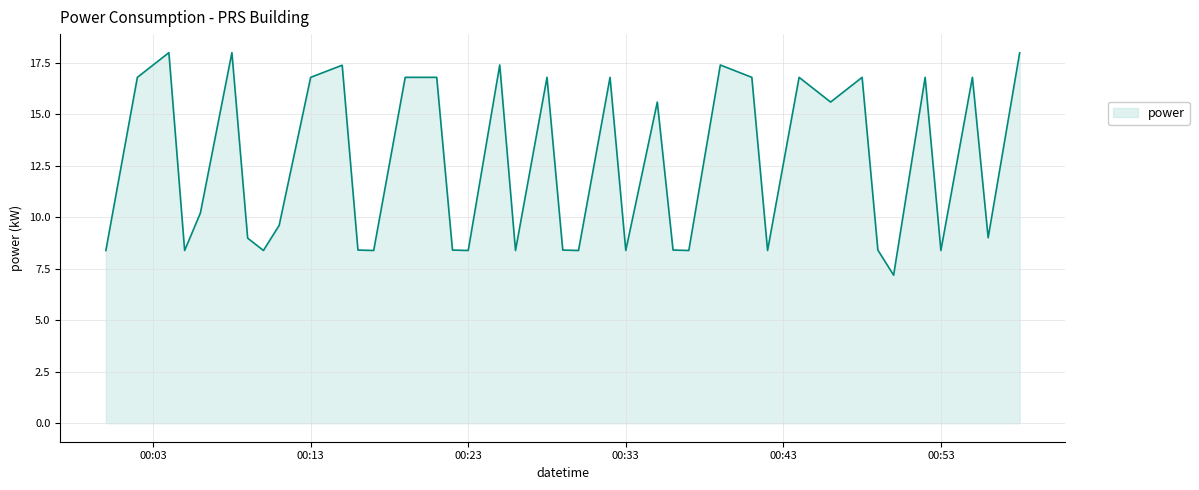

What is the minimum value shown in the chart?

7.2